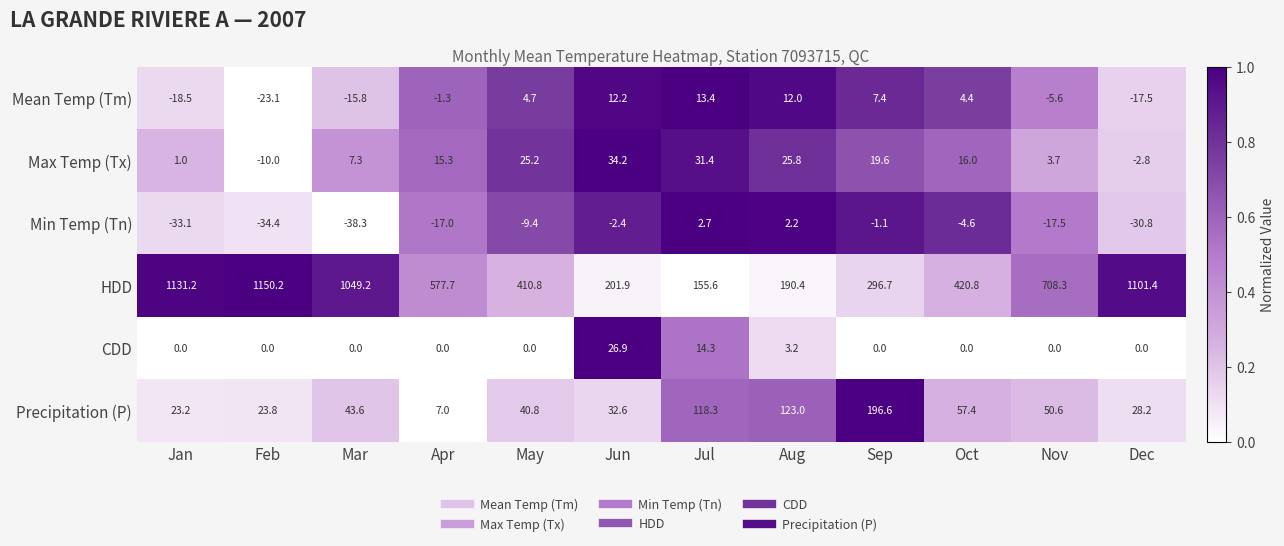

Which series changed the most between Jan and Apr?

HDD